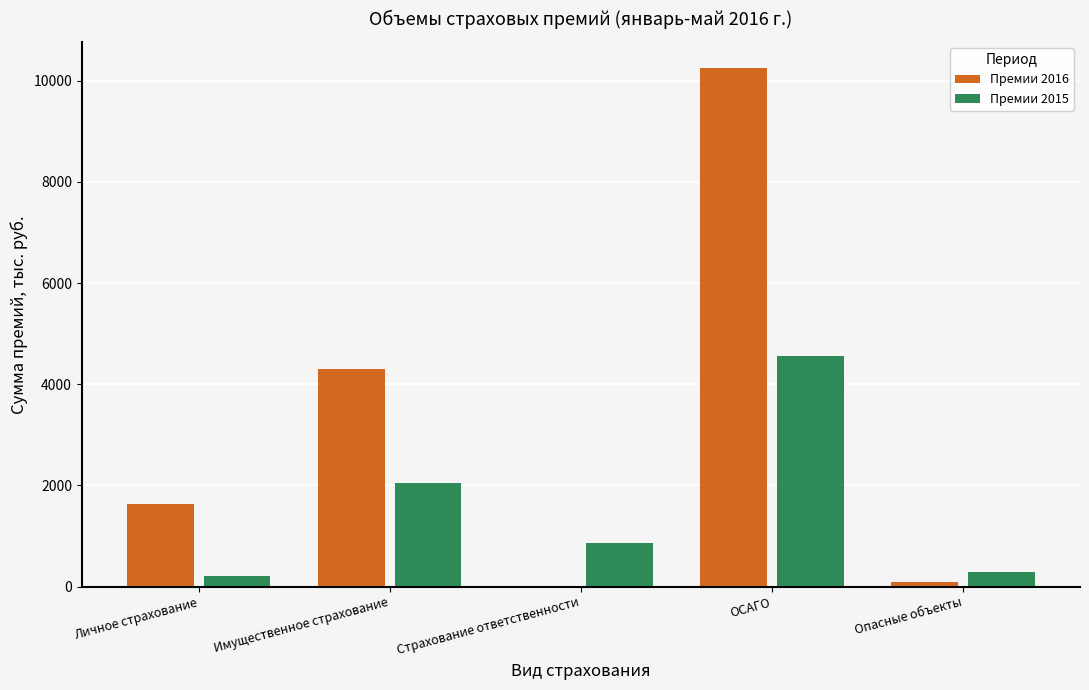

How many categories are shown in the chart?

5